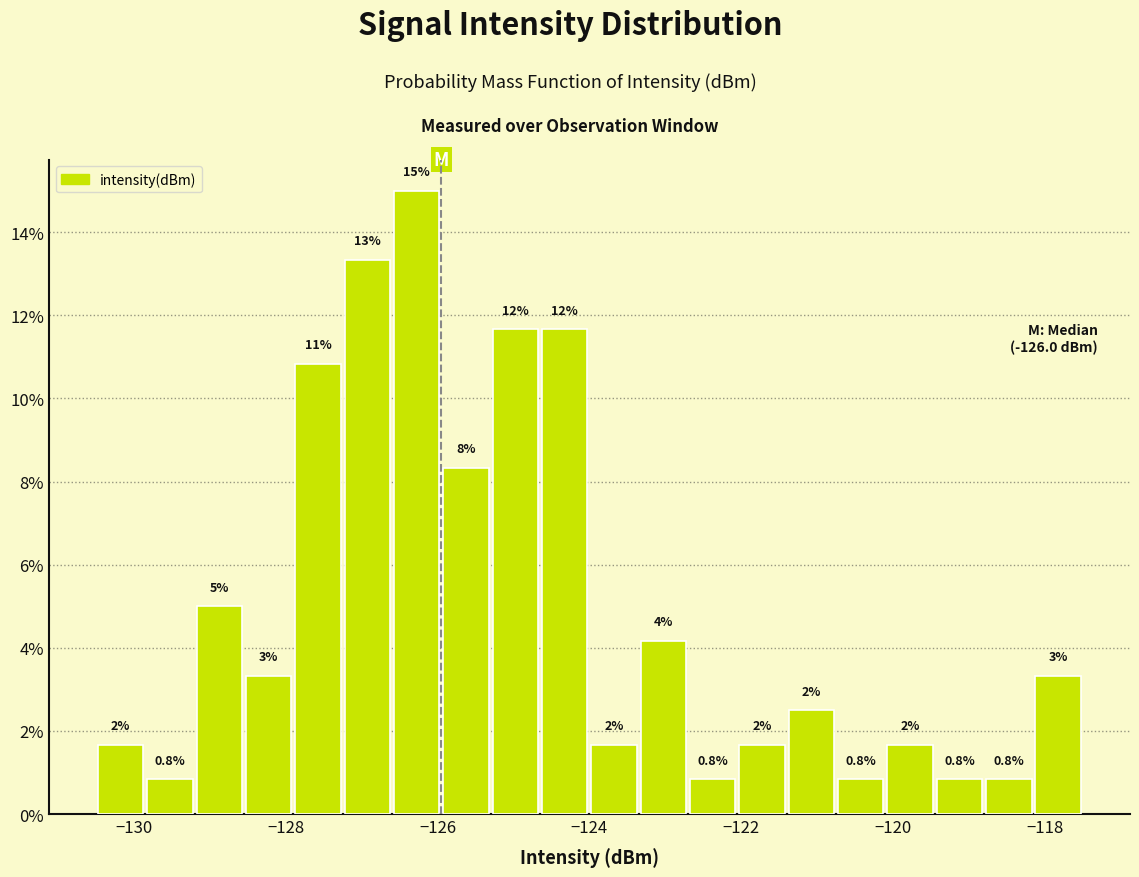

Read against the x-axis, roughly where is the centre of the tallest bar?

-126.2